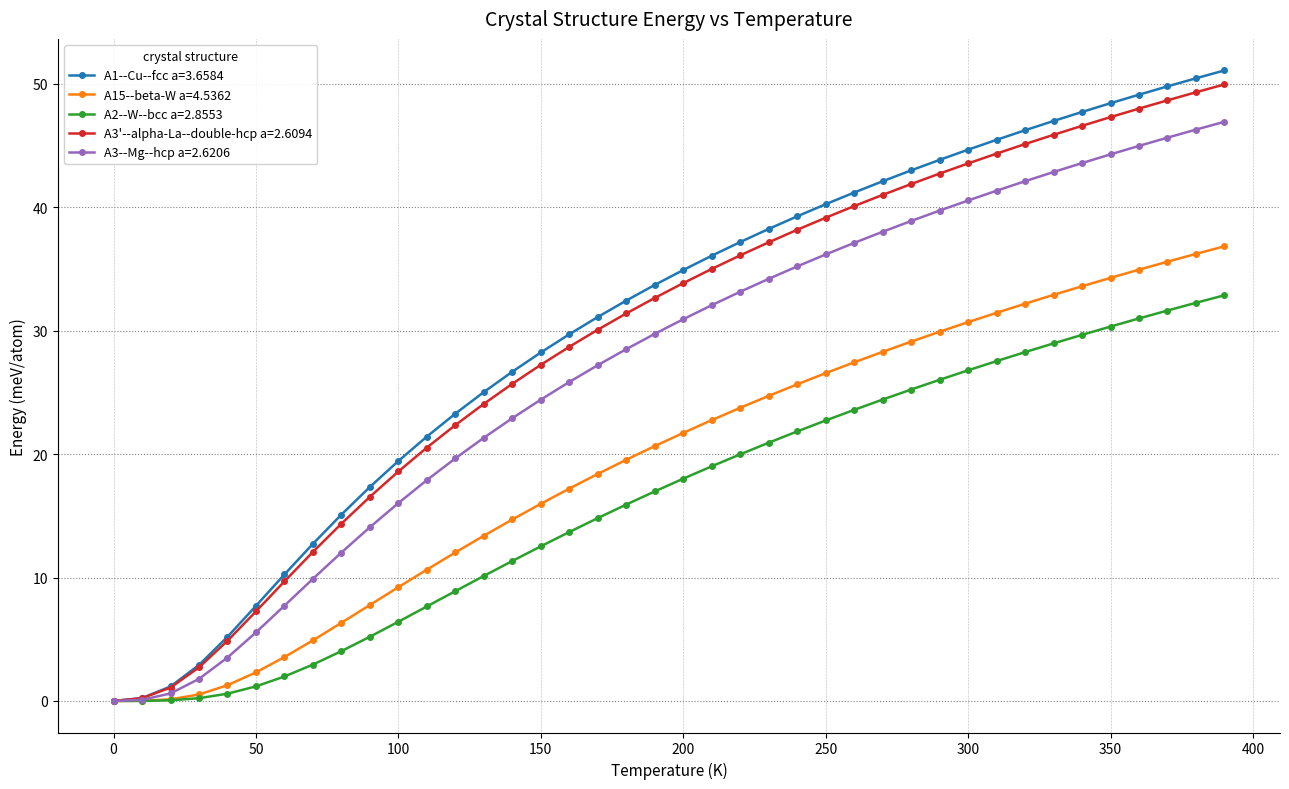

What is the value of the A2--W--bcc a=2.8553 point at the 11th from the left?

6.4